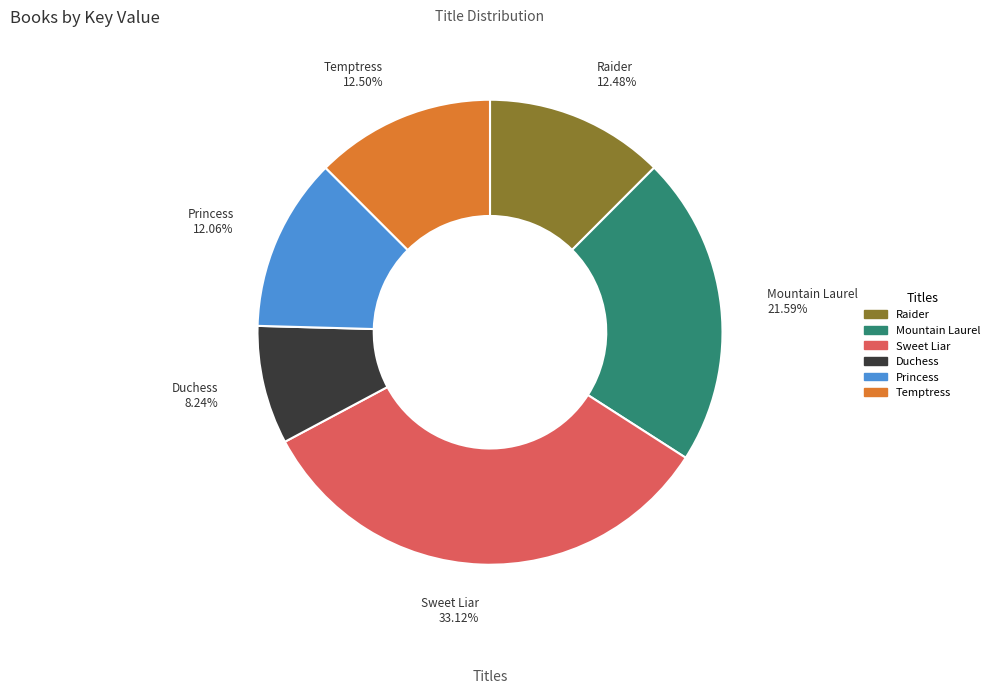

What percentage is the Sweet Liar slice, to the nearest percent?

33%